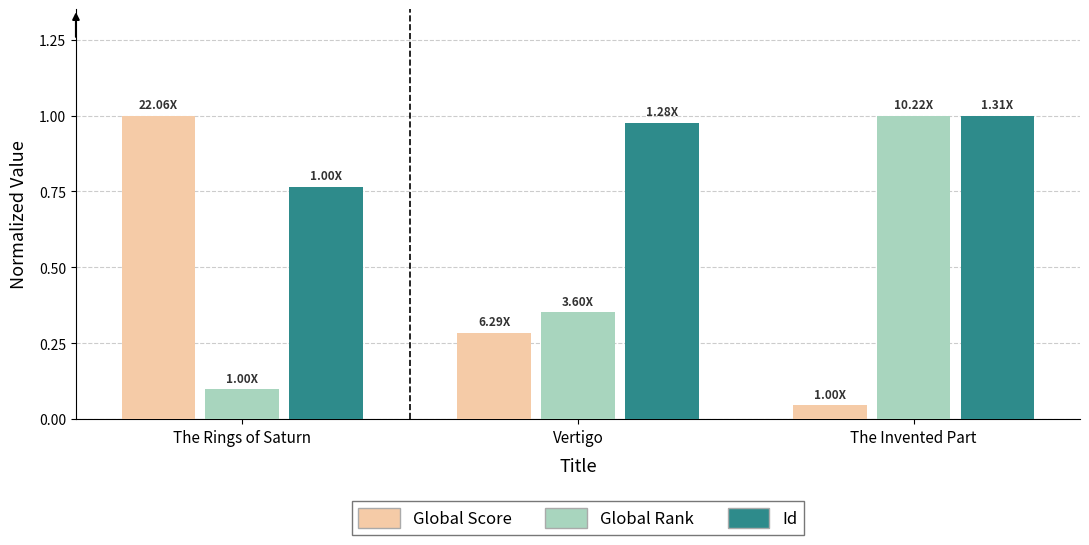

Where is Global Rank nearest to the value 0?

The Rings of Saturn